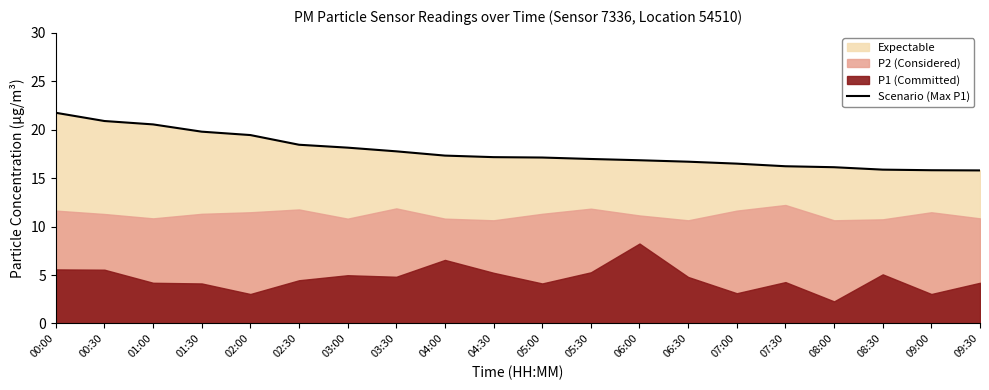

List the labels in order of value, largest first.

00:00, 00:30, 01:00, 01:30, 02:00, 02:30, 03:00, 03:30, 04:00, 04:30, 05:00, 05:30, 06:00, 06:30, 07:00, 07:30, 08:00, 08:30, 09:00, 09:30